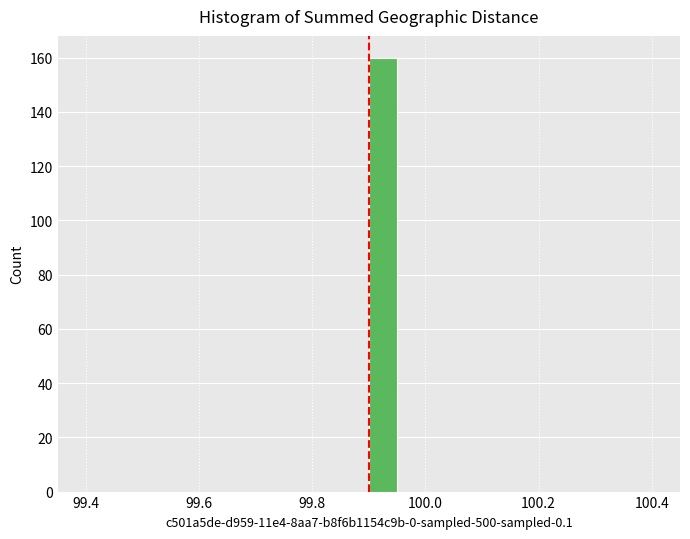

Read against the x-axis, roughly where is the centre of the tallest bar?

99.92